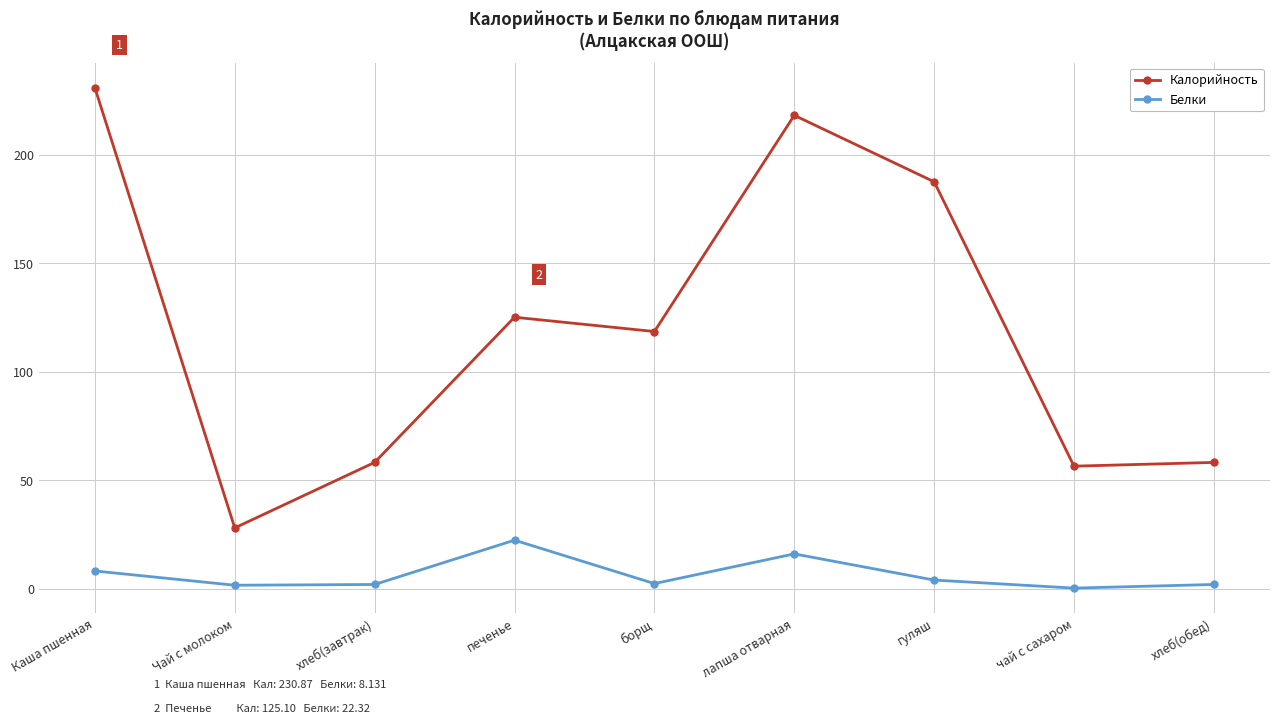

What are all the series names shown in the legend?

Калорийность, Белки